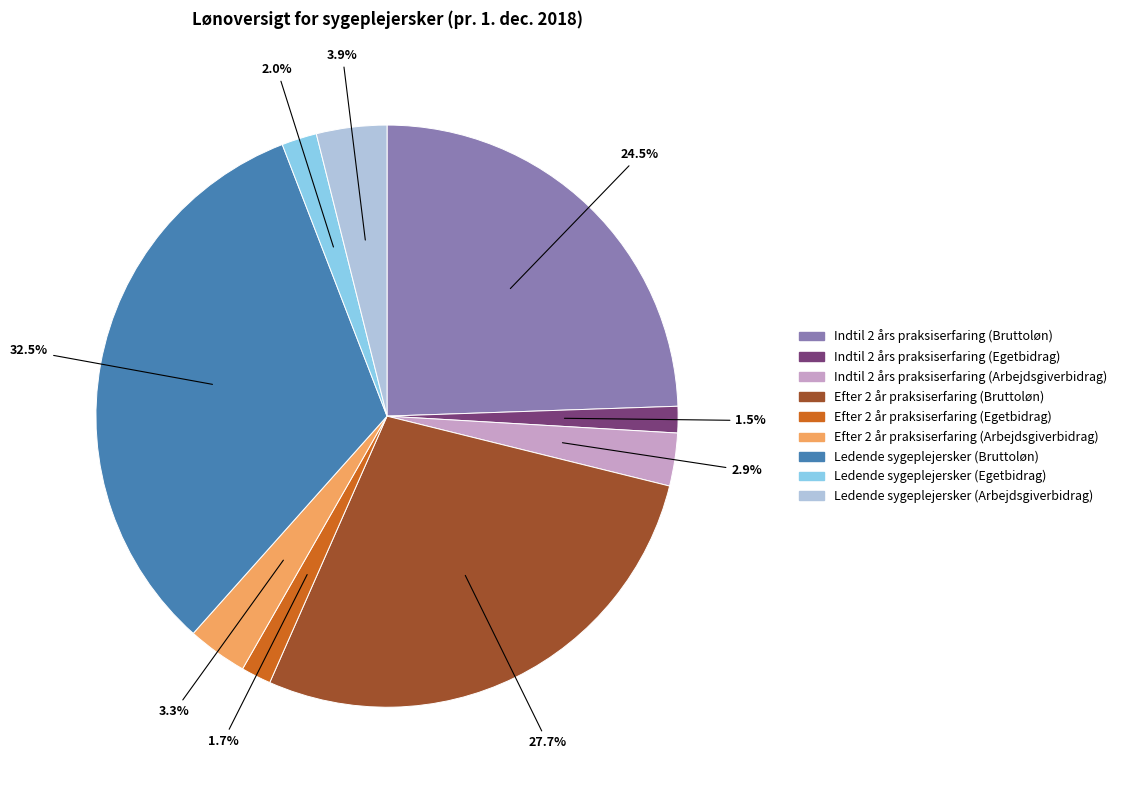

Which slice is the largest?

Ledende sygeplejersker (Bruttoløn)